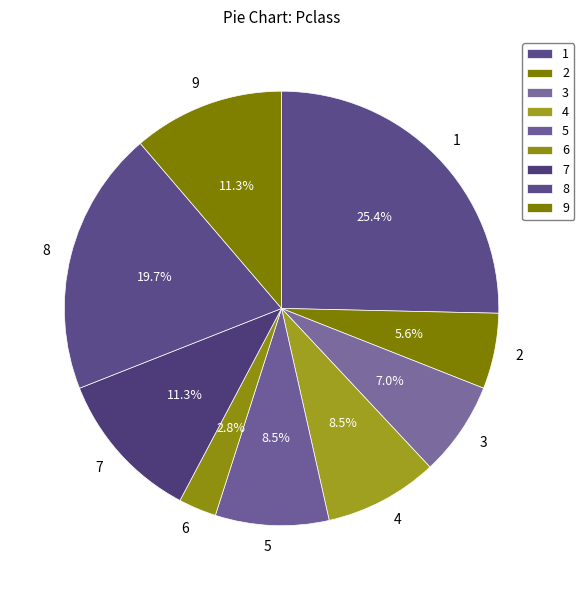

Is it true that 7 is 11% of the pie?

True